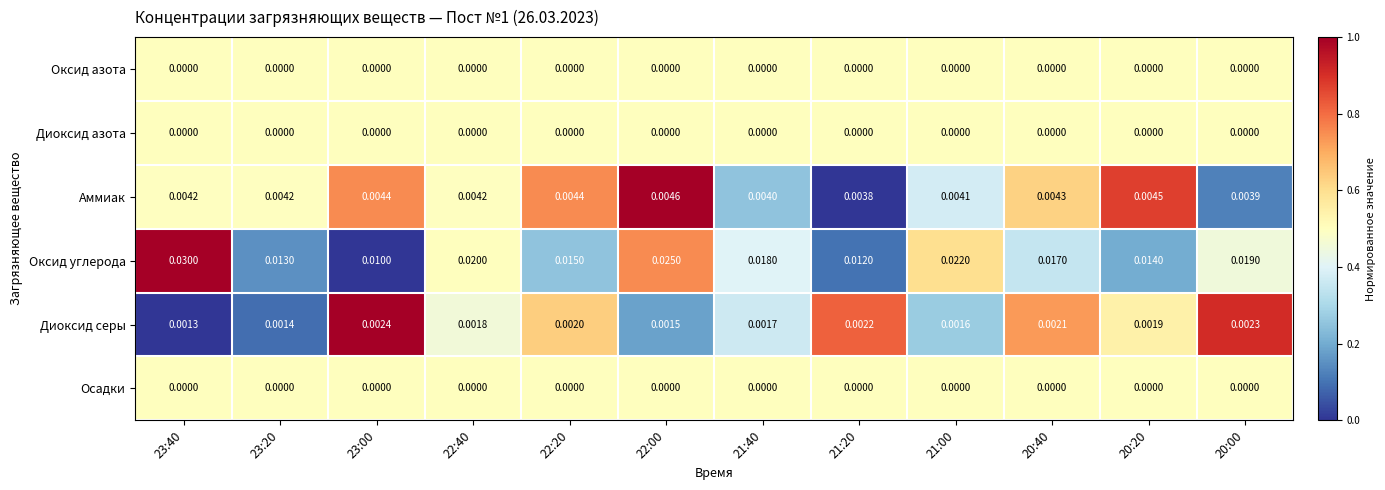

Is the value of Оксид азота at 23:20 greater than the value of Аммиак at 21:20?

No